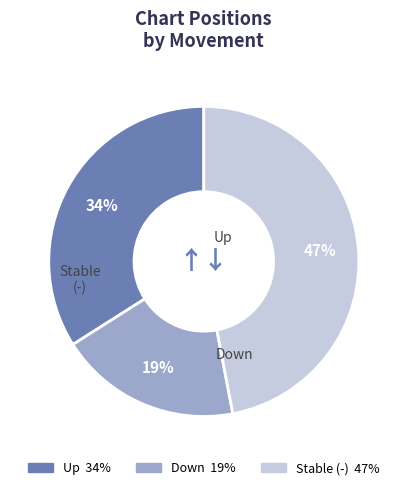

To the nearest percent, what is the average slice percentage?

33%